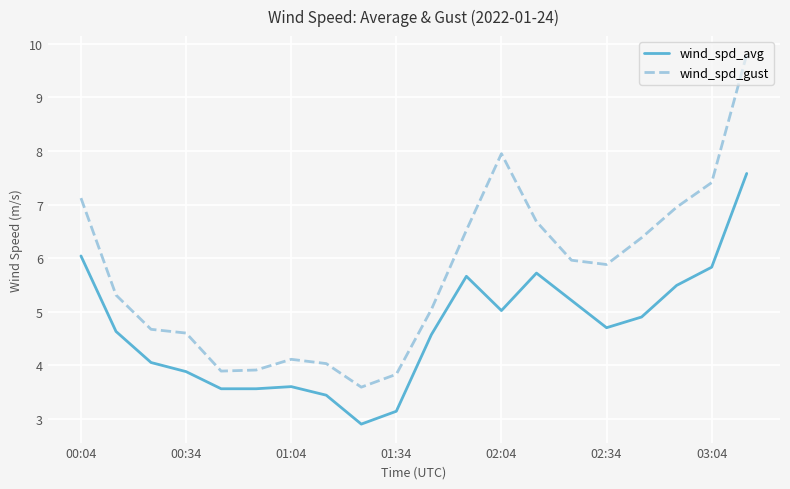

List the series in order of their overall mean, lowest first.

wind_spd_avg, wind_spd_gust